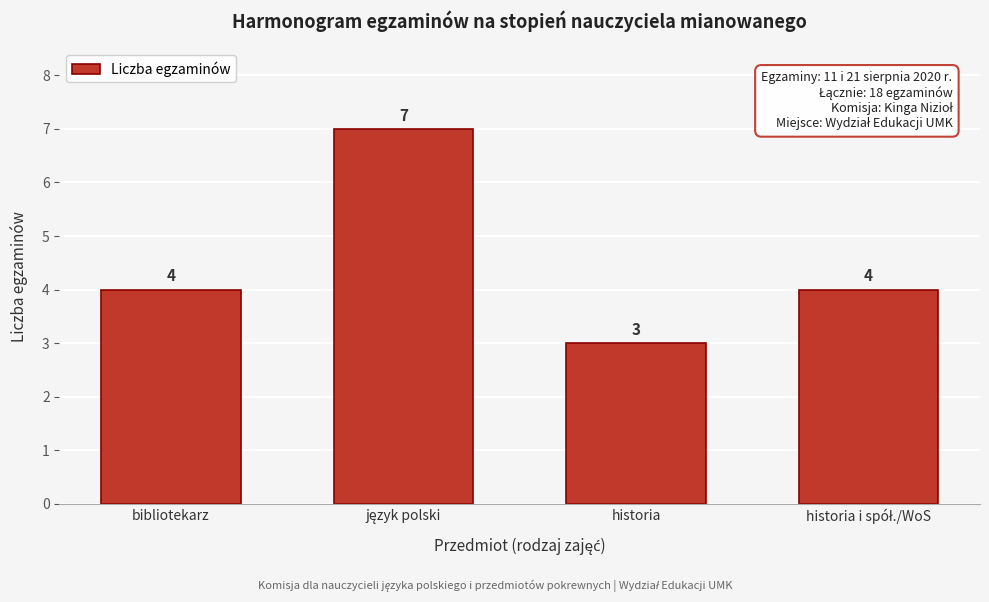

Reading left to right, extract all data points from this chart.

4	7	3	4